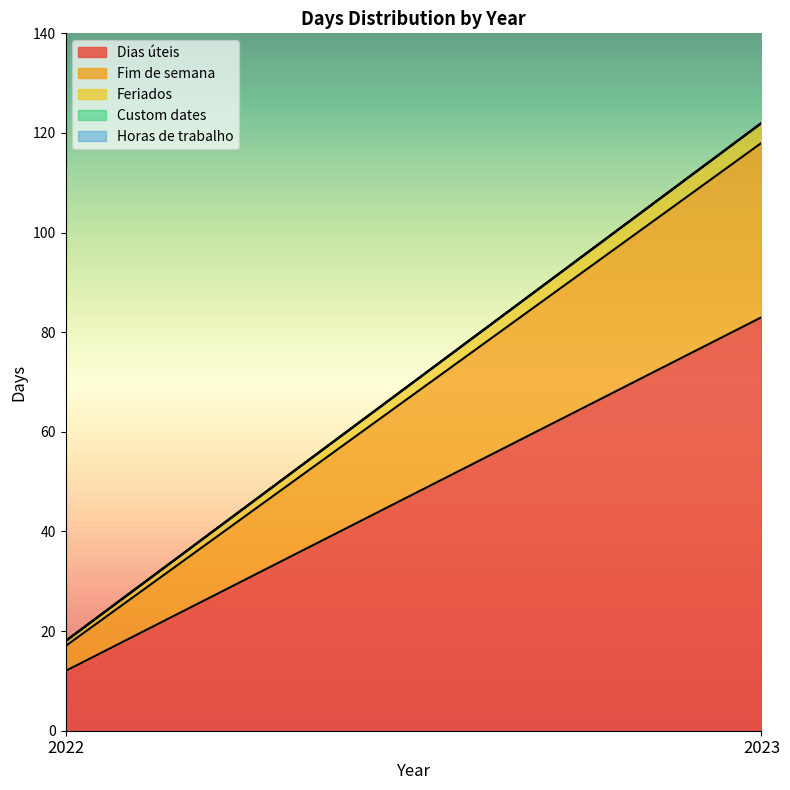

At how many categories does at least one series exceed 29?

1